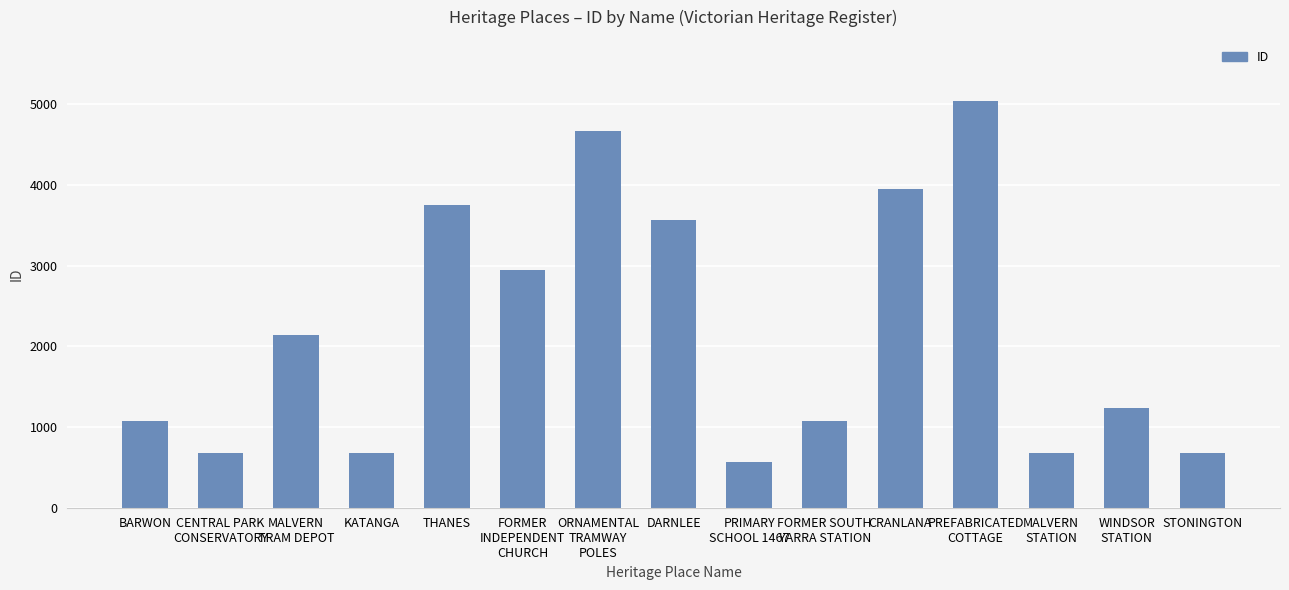

How many bars are there in total?

15